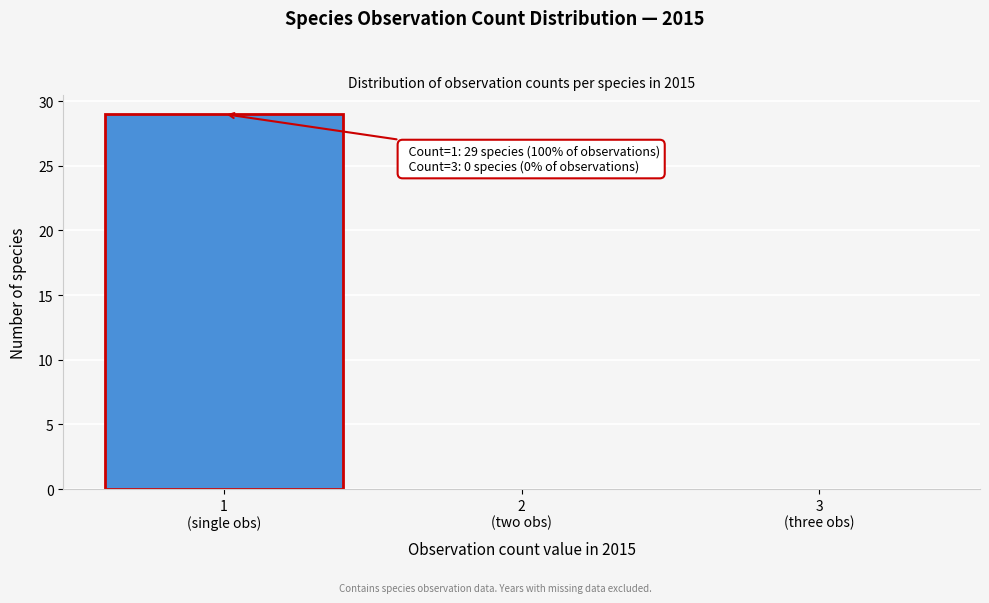

What is the greatest value displayed?

29